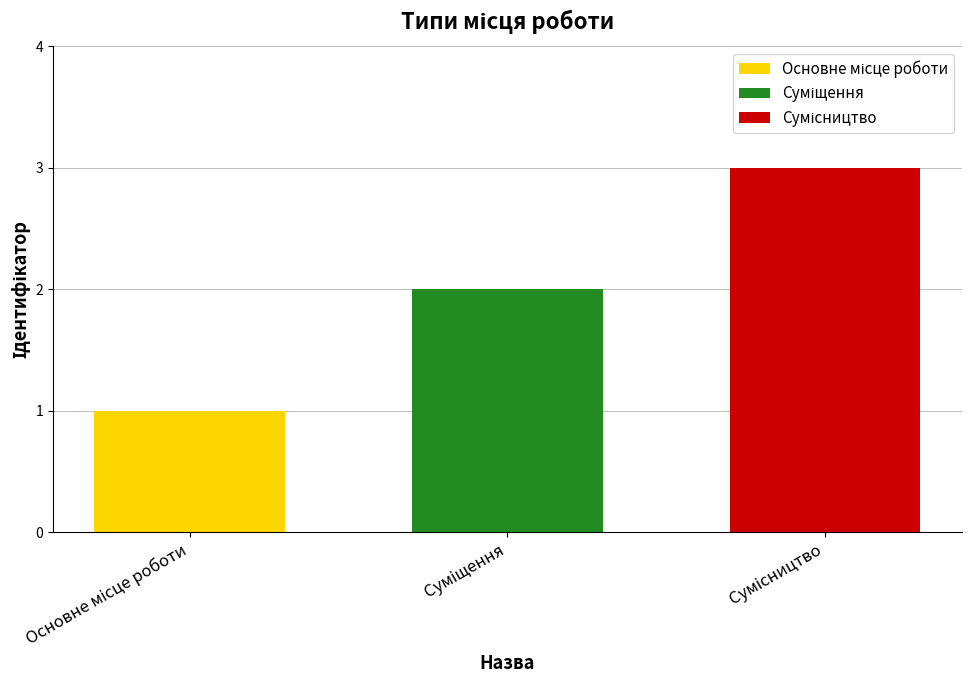

What is the greatest value displayed?

3